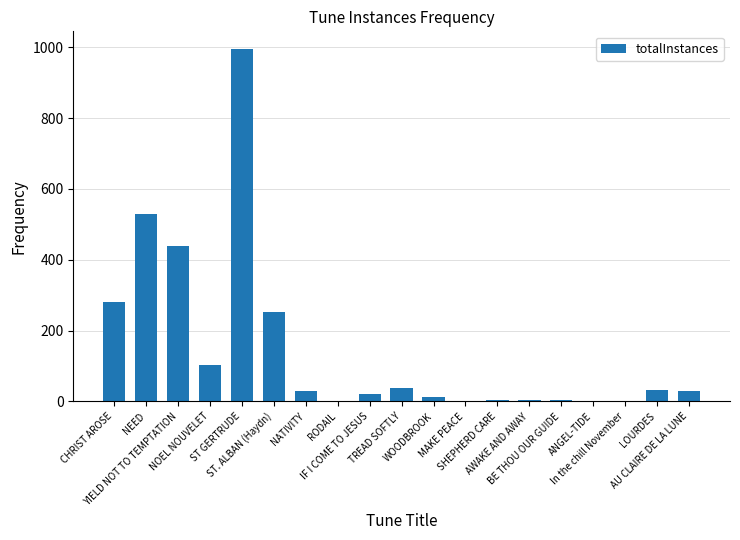

What is the maximum value shown in the chart?

995